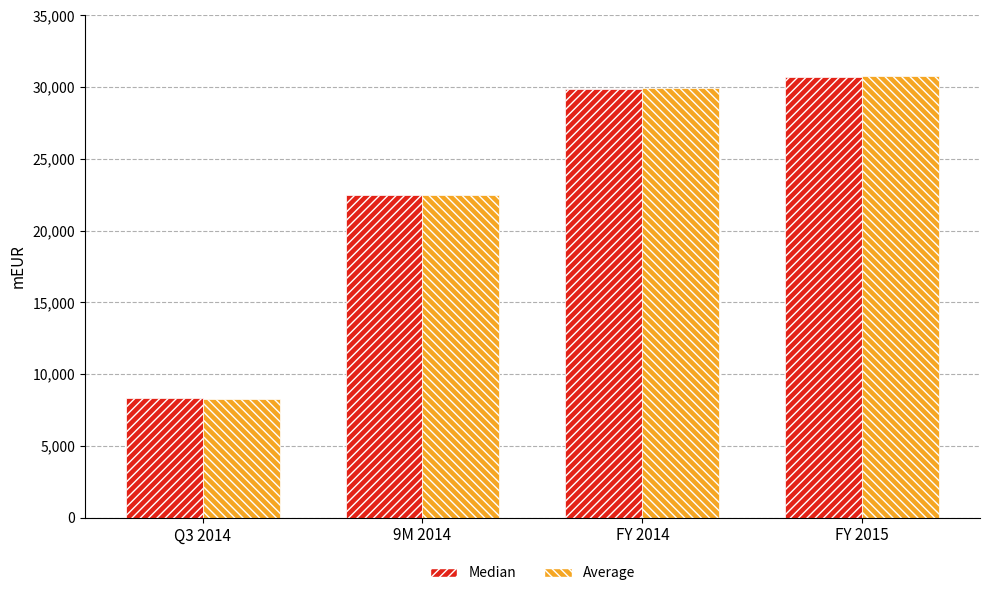

Which series has the largest range (max minus min)?

Average